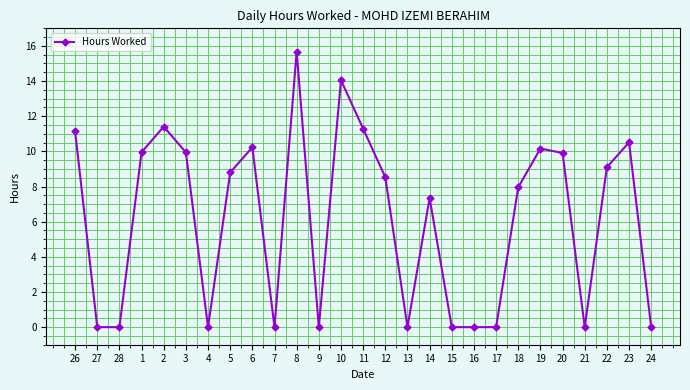

How many categories are shown in the chart?

27